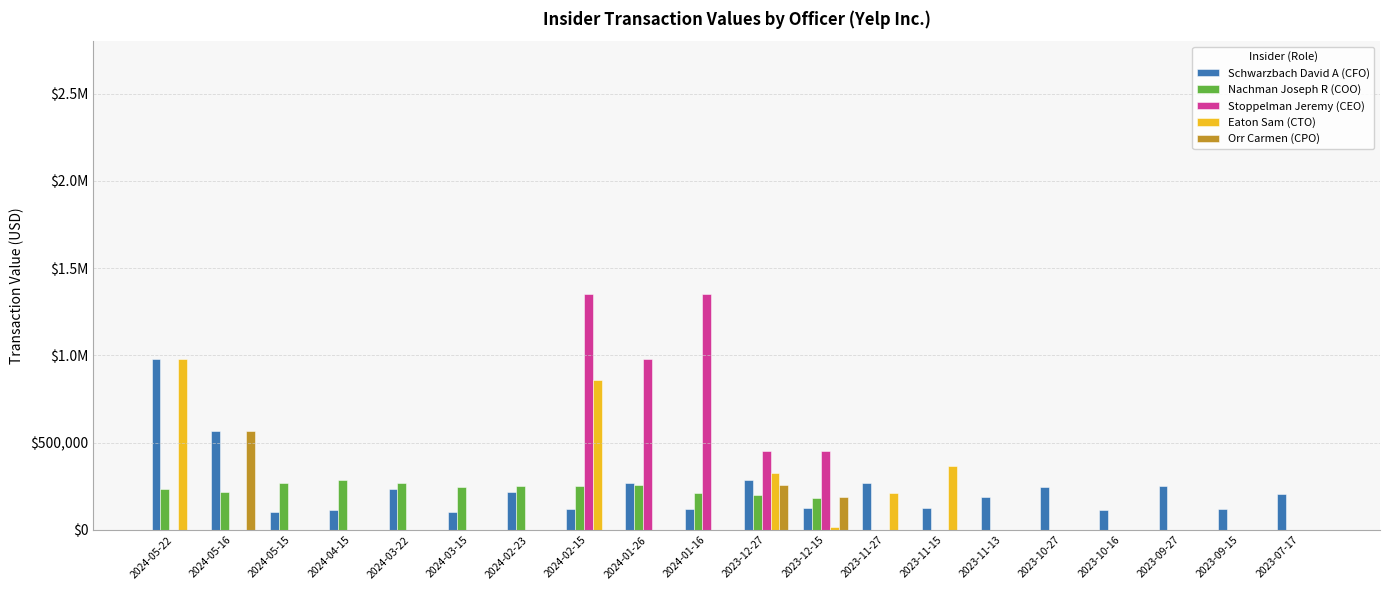

Are the bars grouped side by side (vs. stacked)?

Yes